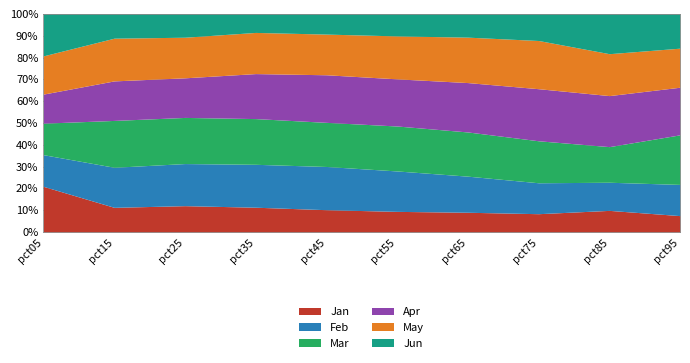

The value of Mar at pct05 is 1.1. True or false?

False